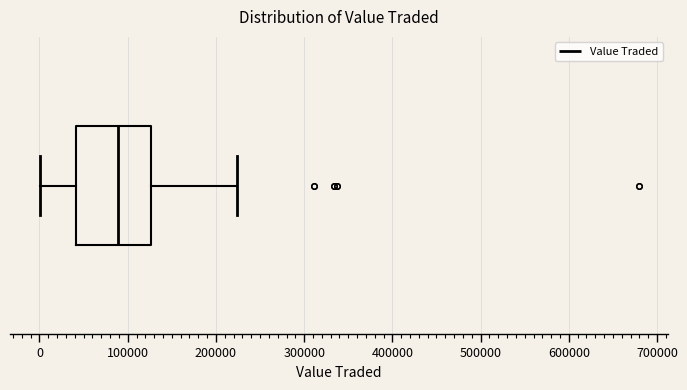

Read this box plot against the x-axis: the position of the median line, the range covered by the box, and the ends of both whiskers. The values are not printed on the chart, so give them approximately, as read against the axis.

median 90000, box 40000 to 130000, whiskers 0 to 220000